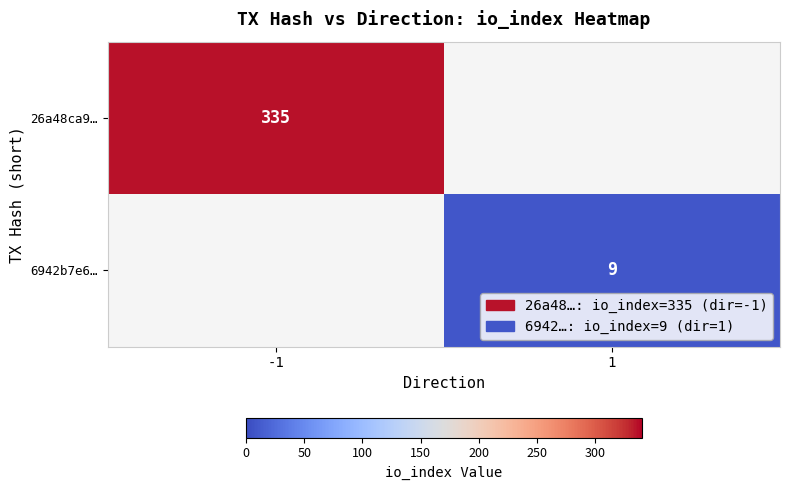

The 6942b7e6… series shows 9 at 1. True or false?

True